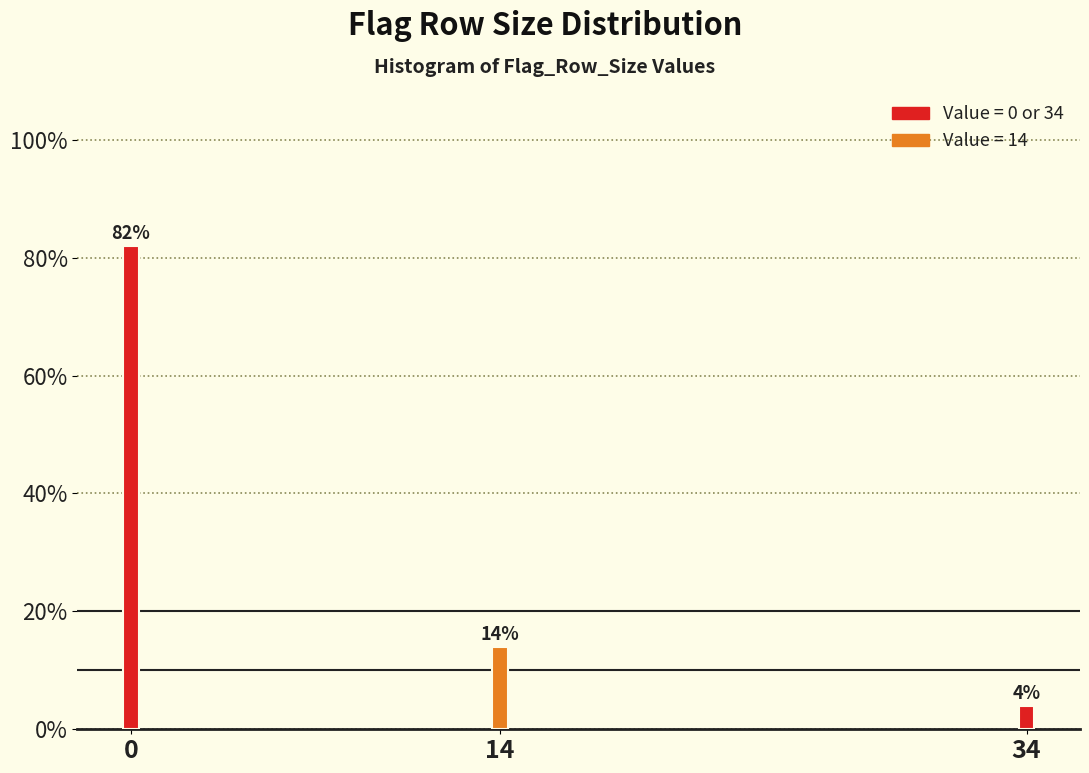

Reading left to right, list all the values displayed in this chart.

0=82.0	14=14.0	34=4.0